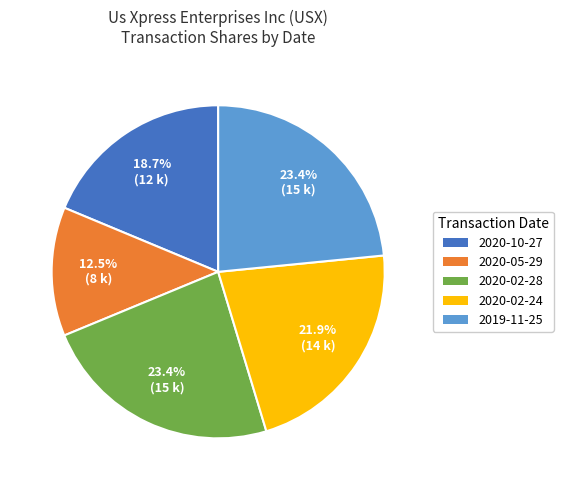

Does 2020-02-28 represent more than half of the total?

No